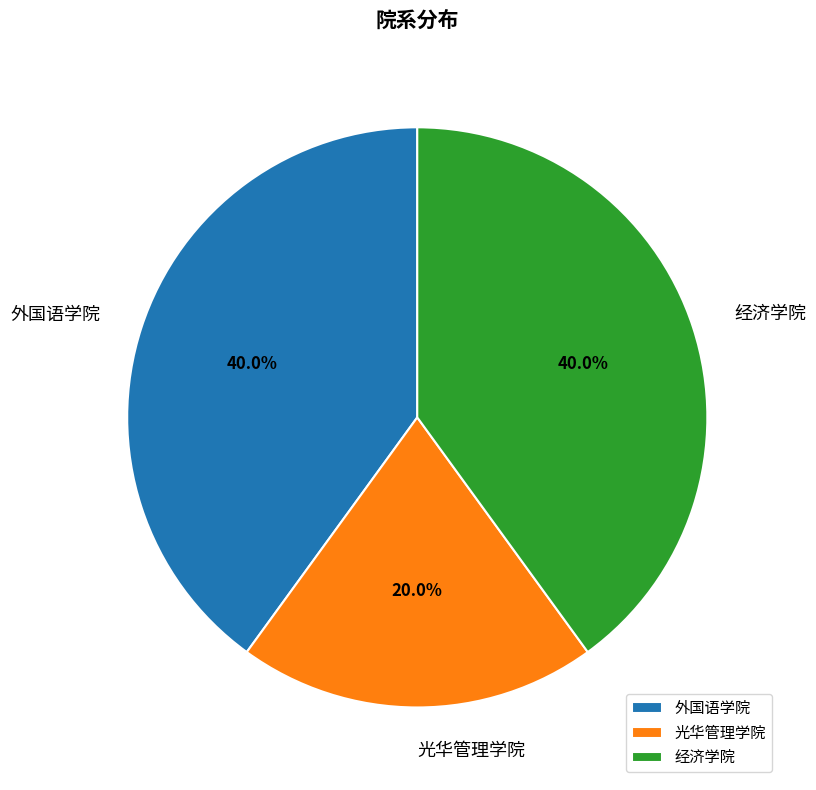

True or false: 经济学院 accounts for 40% of the total.

True